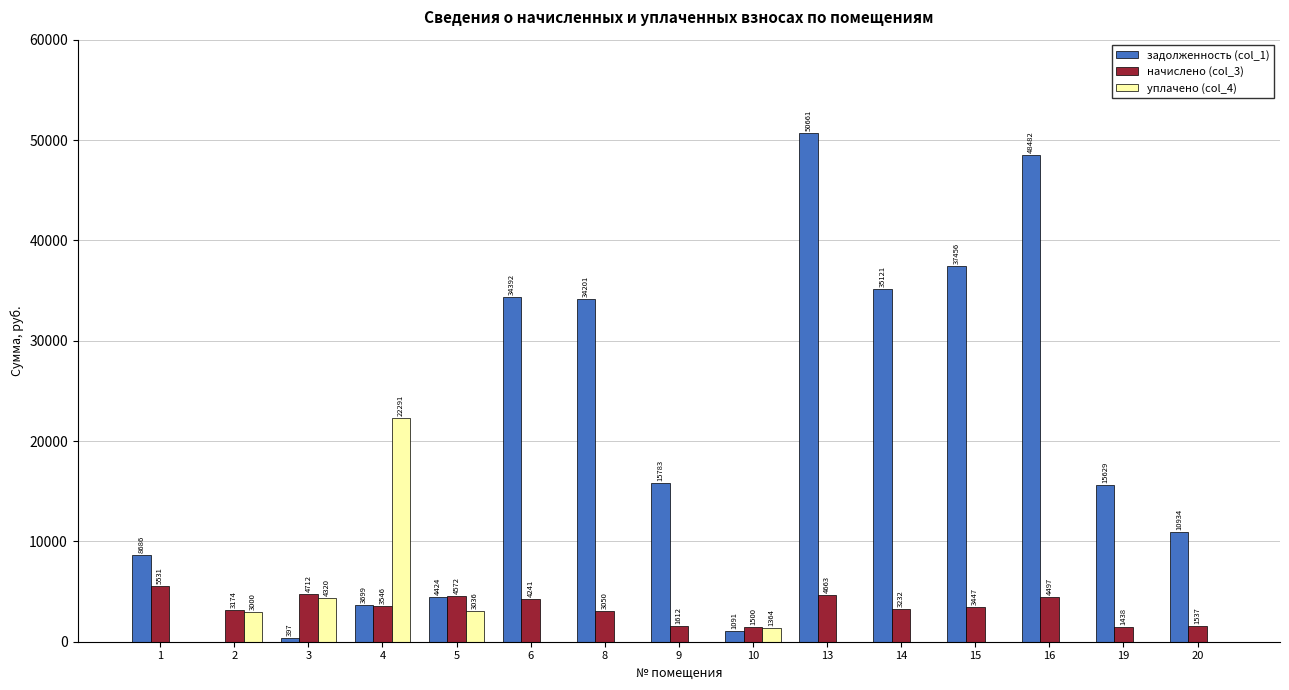

Which category has the highest value in the уплачено (col_4) series?

4